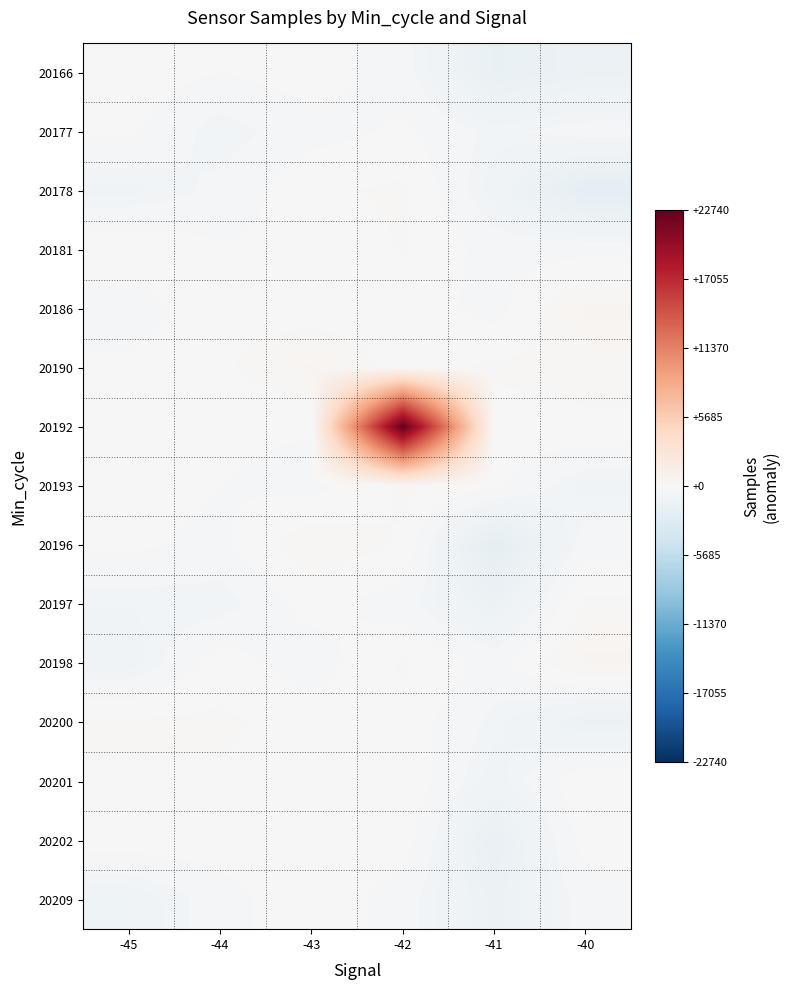

Reading right to left, list all the values displayed in this chart.

20166: -40=-1320.7	-41=-1627.7	-42=-389.7	-43=6.3	-44=-174.7	-45=25.3
20177: -40=-371.7	-41=-621.7	-42=-119.7	-43=-313.7	-44=-703.7	-45=-100.7
20178: -40=-2125.7	-41=-854.7	-42=247.3	-43=111.3	-44=-442.7	-45=-800.7
20181: -40=-282.7	-41=-339.7	-42=203.3	-43=-140.7	-44=-135.7	-45=139.3
20186: -40=591.3	-41=-317.7	-42=33.3	-43=-31.7	-44=69.3	-45=-389.7
20190: -40=258.3	-41=247.3	-42=33.3	-43=580.3	-44=99.3	-45=-100.7
20192: -40=139.3	-41=19.3	-42=22740.3	-43=-140.7	-44=-119.7	-45=-174.7
20193: -40=-800.7	-41=-100.7	-42=247.3	-43=-313.7	-44=-174.7	-45=25.3
20196: -40=-339.7	-41=-2125.7	-42=139.3	-43=450.3	-44=-282.7	-45=-100.7
20197: -40=258.3	-41=-1320.7	-42=-389.7	-43=-31.7	-44=-697.7	-45=-697.7
20198: -40=591.3	-41=-317.7	-42=247.3	-43=-389.7	-44=6.3	-45=-854.7
20200: -40=-1320.7	-41=-621.7	-42=33.3	-43=33.3	-44=247.3	-45=247.3
20201: -40=139.3	-41=-854.7	-42=139.3	-43=19.3	-44=139.3	-45=139.3
20202: -40=19.3	-41=-1627.7	-42=19.3	-43=19.3	-44=19.3	-45=19.3
20209: -40=-371.7	-41=-1320.7	-42=-371.7	-43=111.3	-44=-339.7	-45=-942.7